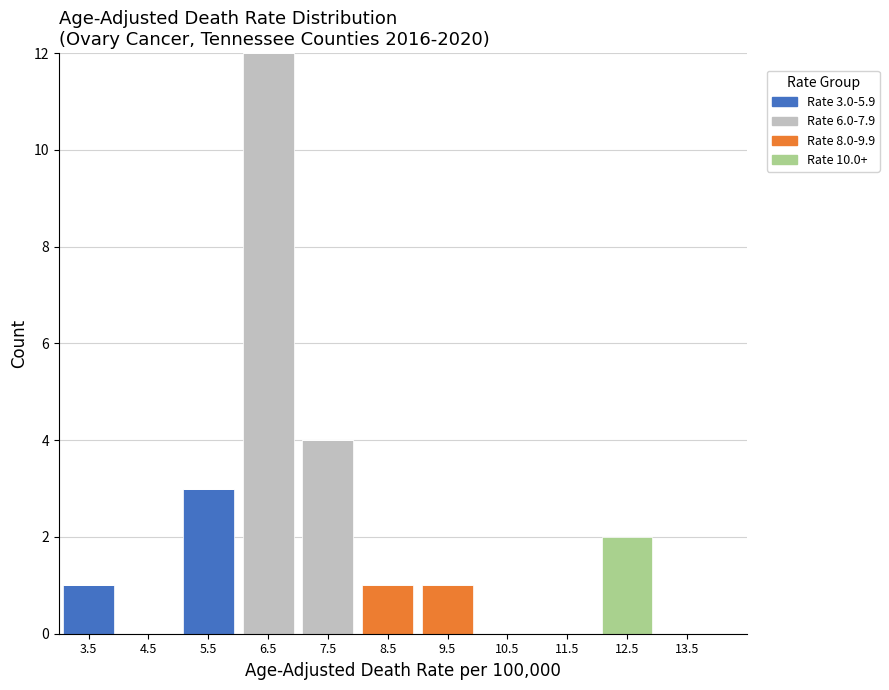

Which range on the x-axis has the tallest stacked bar (by total height)?

6 to 7